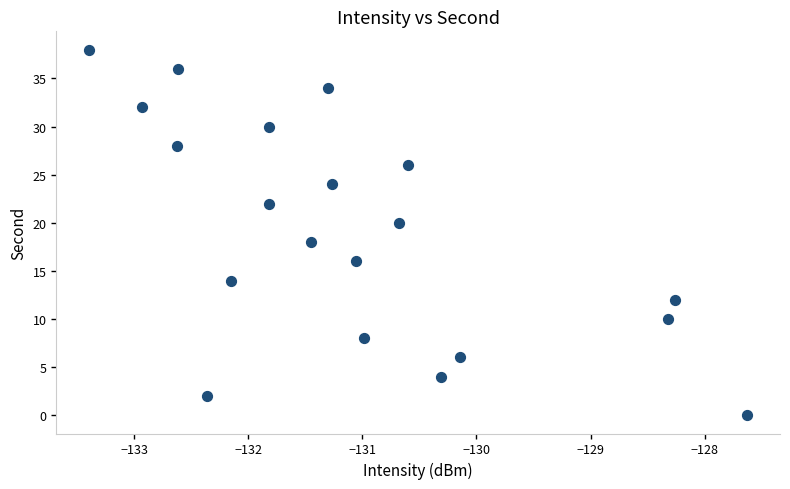

What is the range of Y values (max minus min)?

38